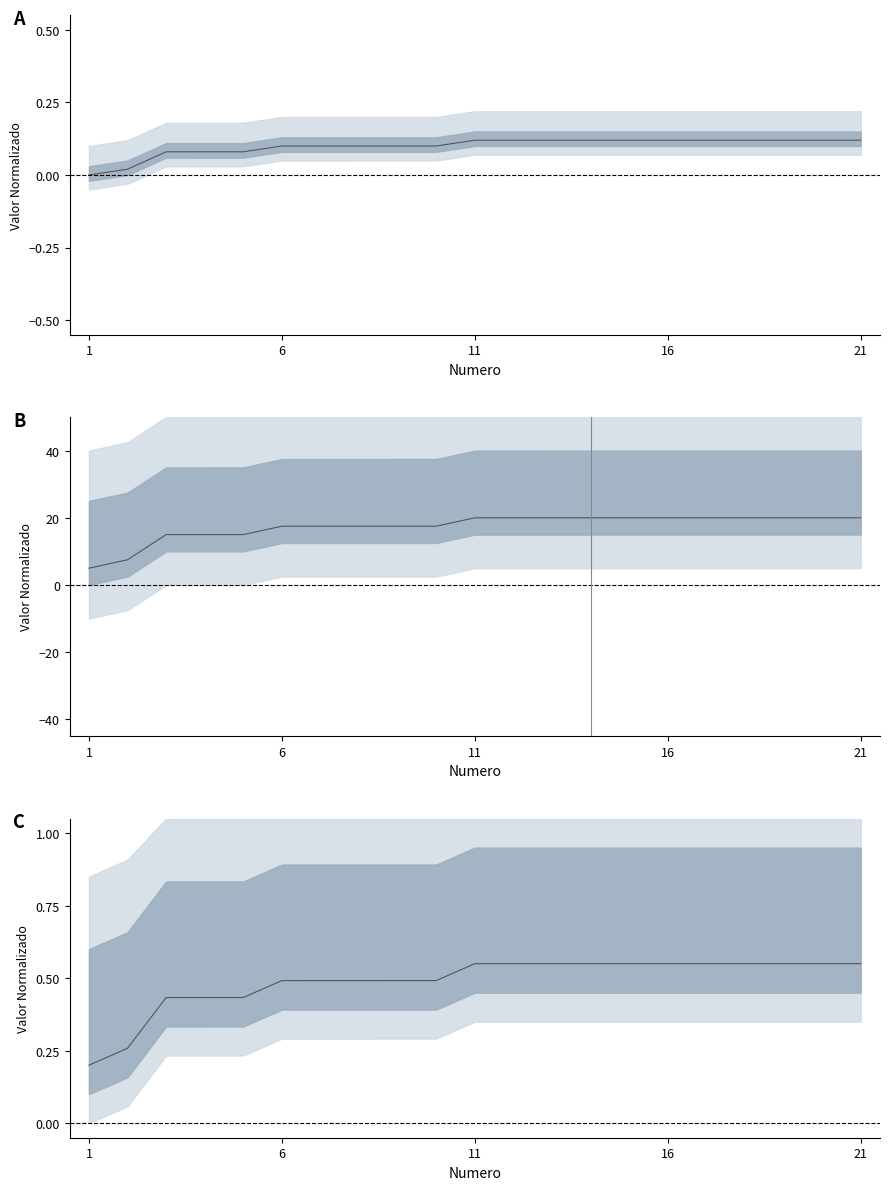

Count the number of data series in this chart.

1